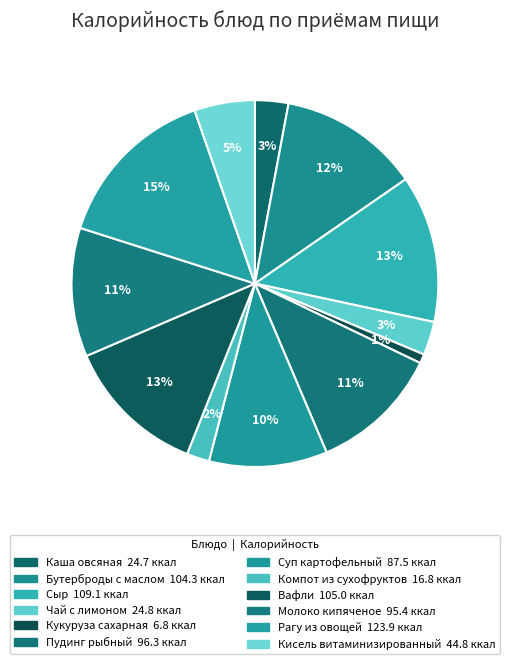

Is there a majority slice in this chart?

No